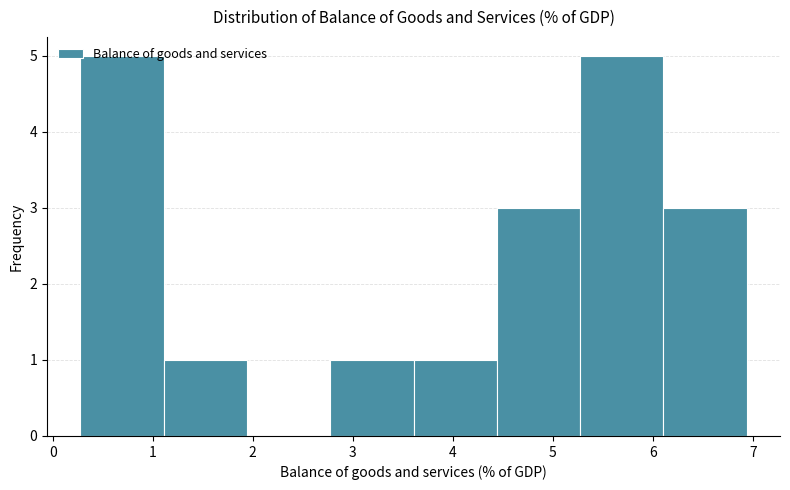

What is the height of the bar covering 0.3 to 1.1 on the x-axis? Neither the bar edges nor the heights are printed on the chart, so give them approximately, as read against the axes.

5